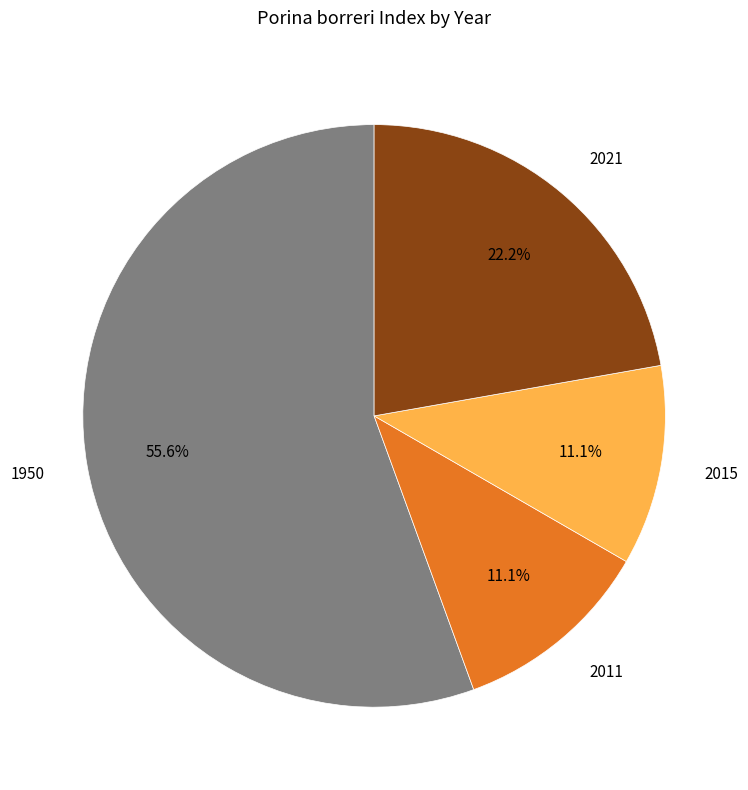

What percentage is the 2021 slice, to the nearest percent?

22%